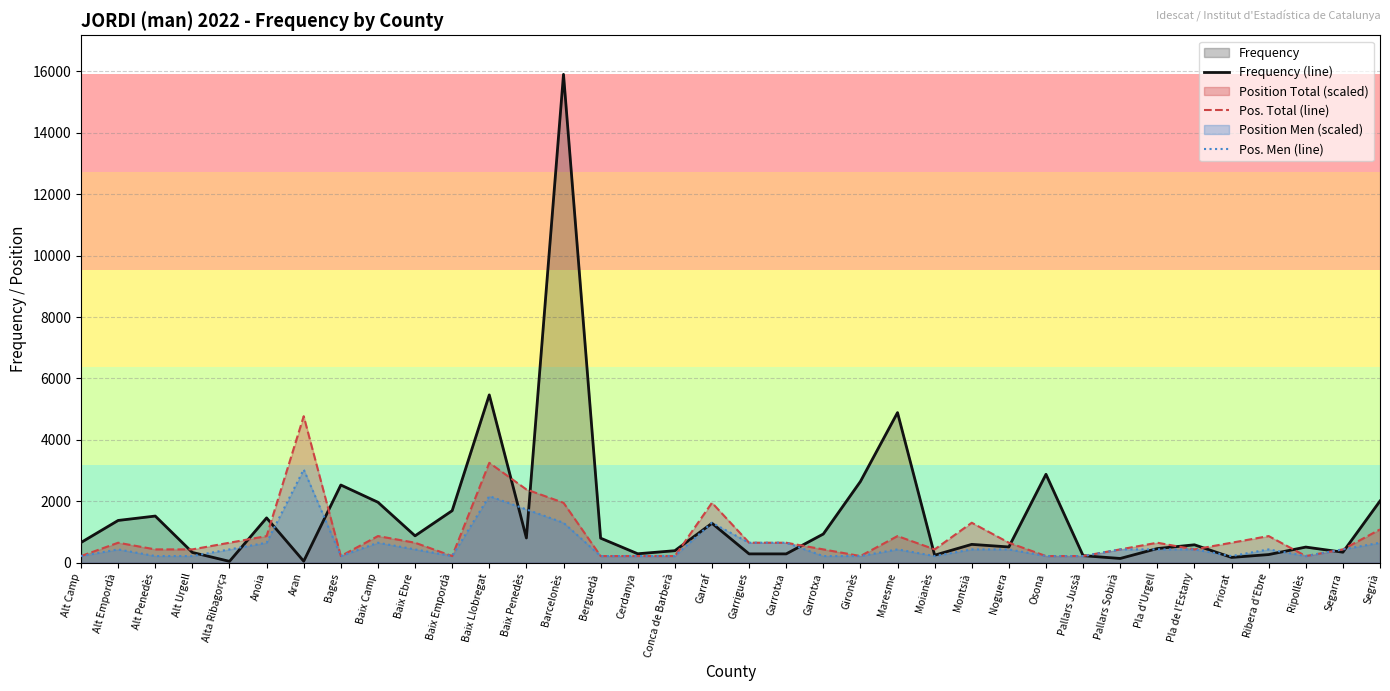

True or false: Pos. Men (line) has a value of 352.0 at Conca de Barberà.

False